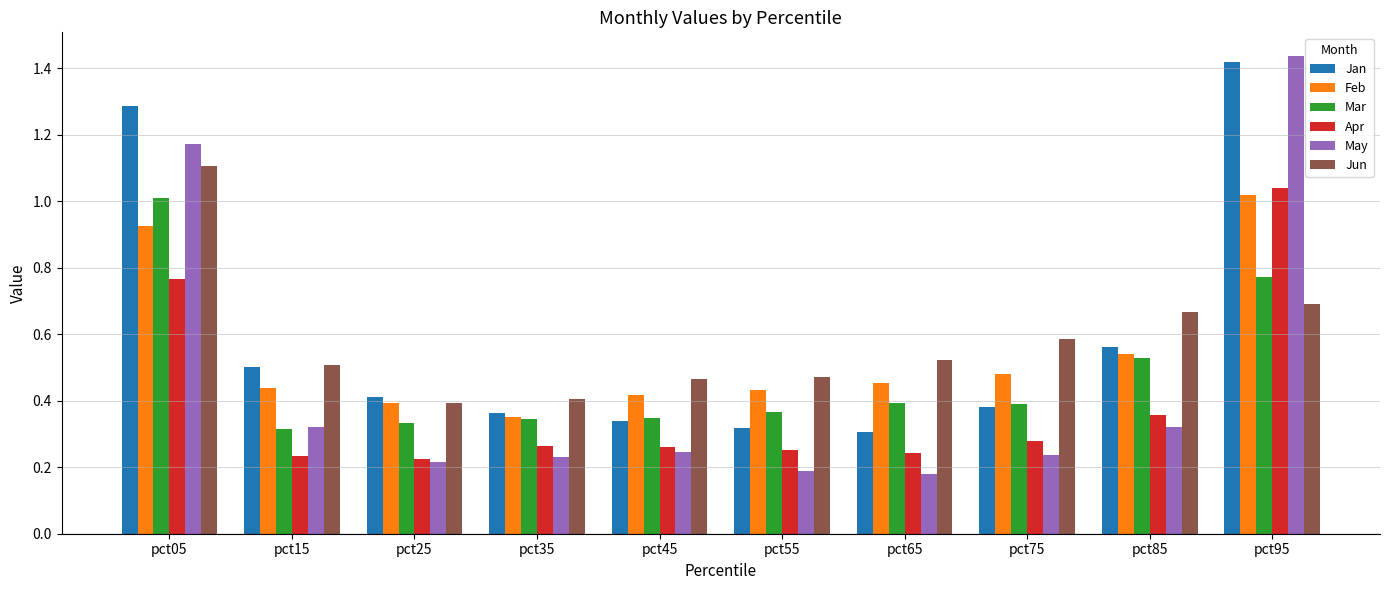

The value of Mar at pct15 is 0.5. True or false?

False